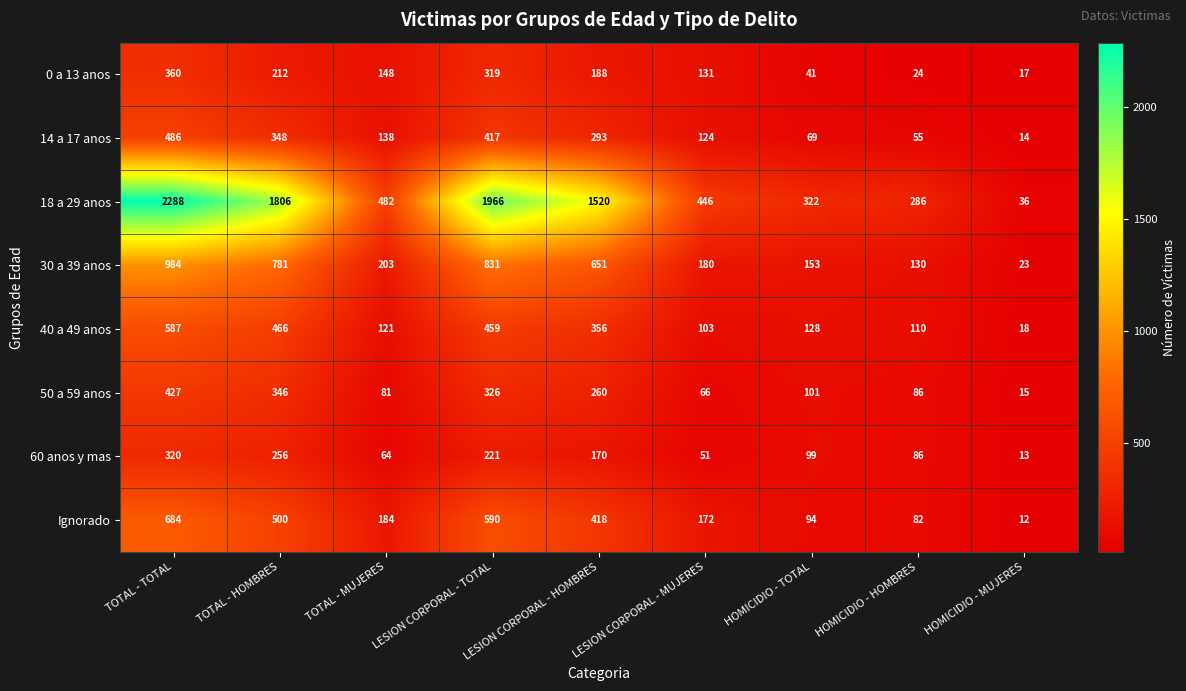

True or false: 50 a 59 anos has a value of 86 at HOMICIDIO - HOMBRES.

True